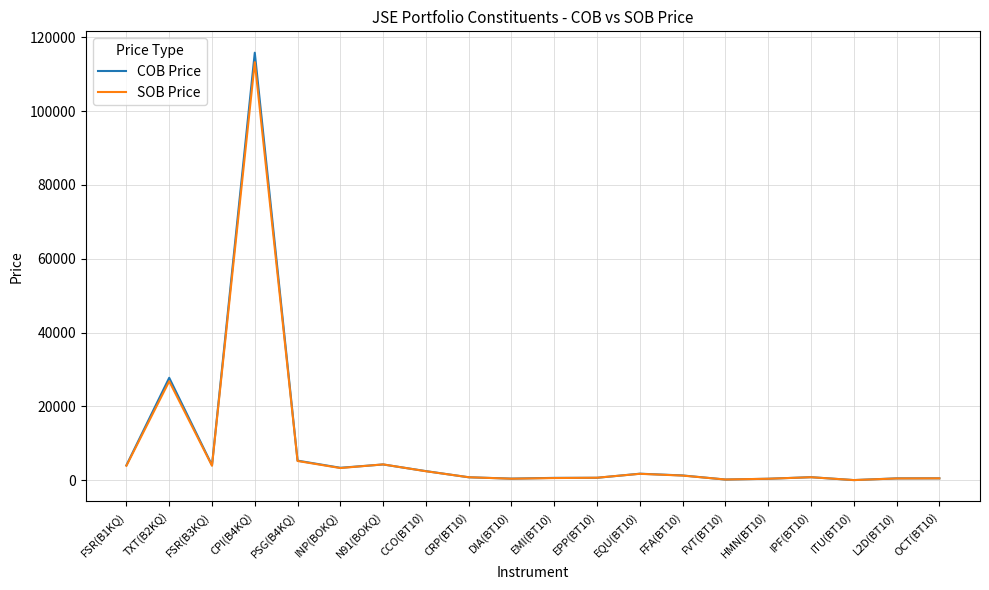

At which category is the sum across all series the highest?

CPI(B4KQ)